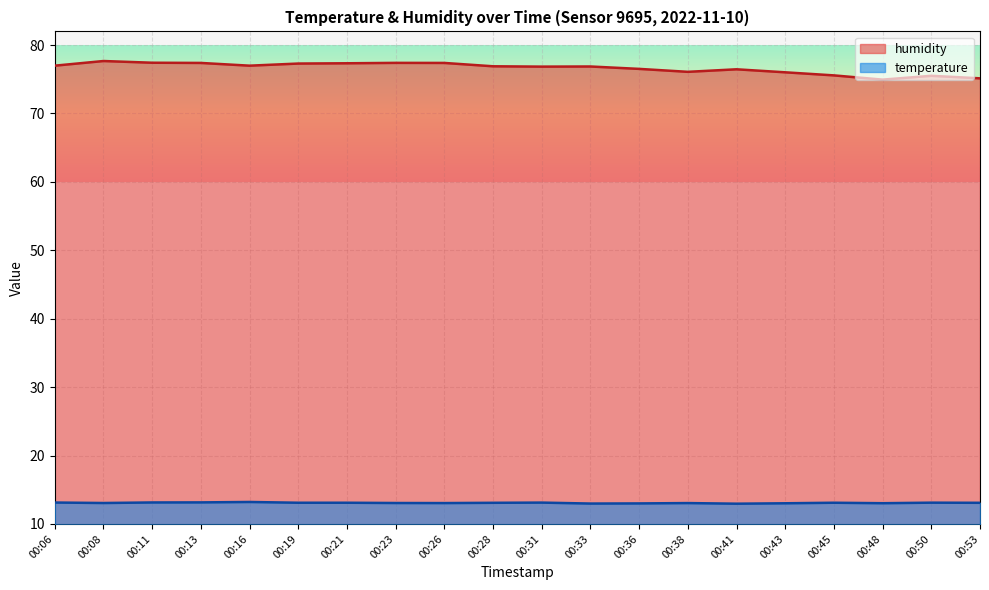

True or false: temperature and humidity intersect in this chart.

False